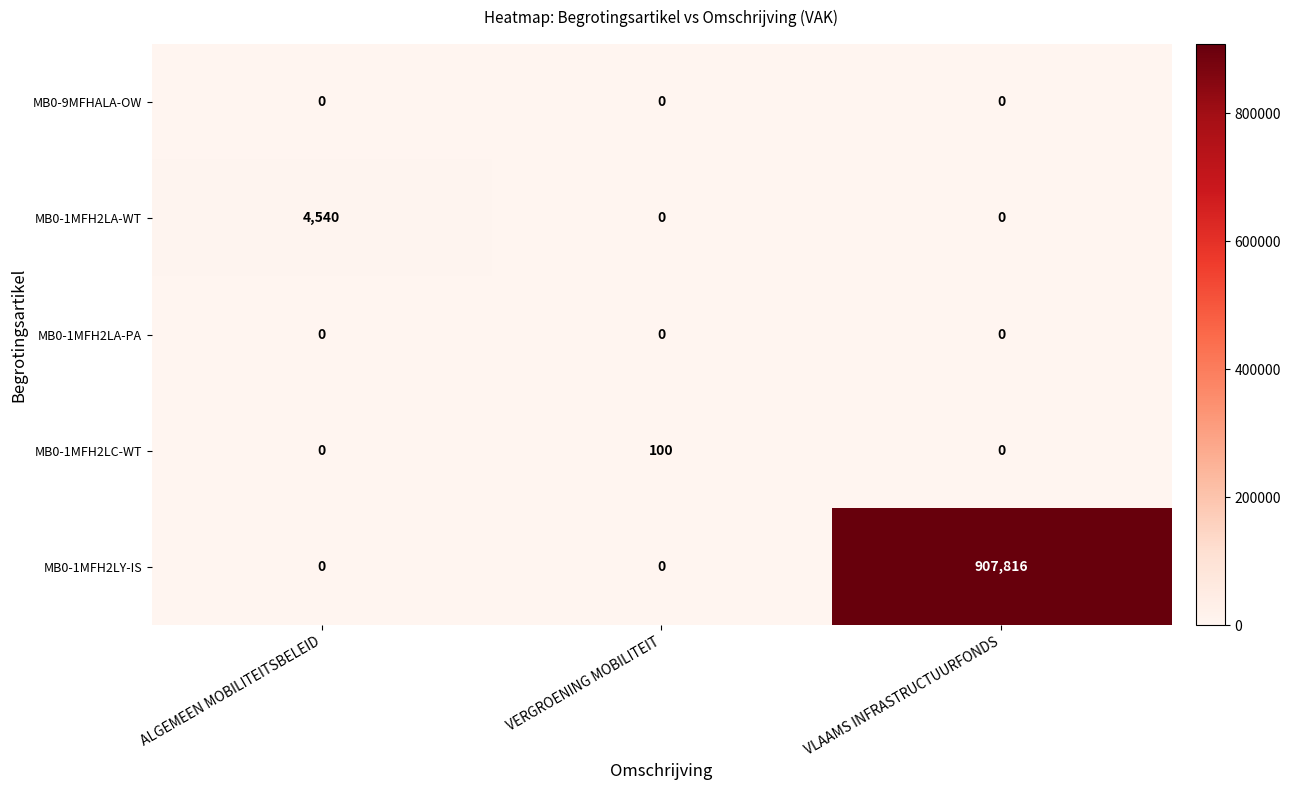

At which label does MB0-1MFH2LY-IS reach its peak?

VLAAMS INFRASTRUCTUURFONDS